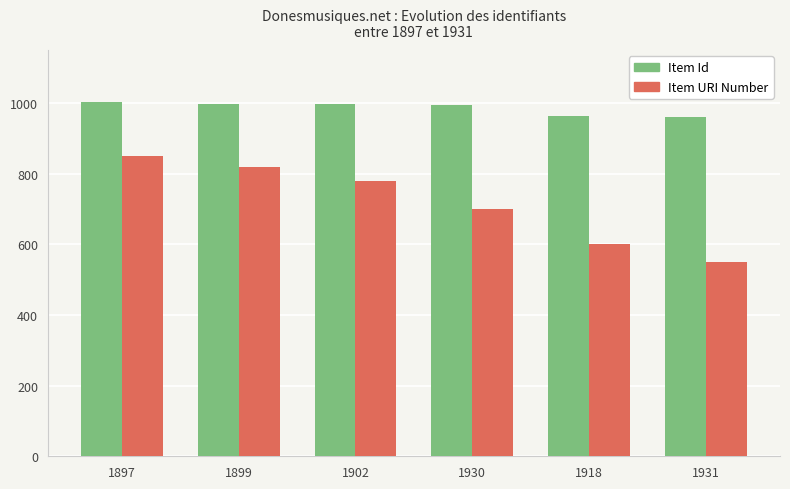

Rank the categories by Item URI Number value from highest to lowest.

1897, 1899, 1902, 1930, 1918, 1931